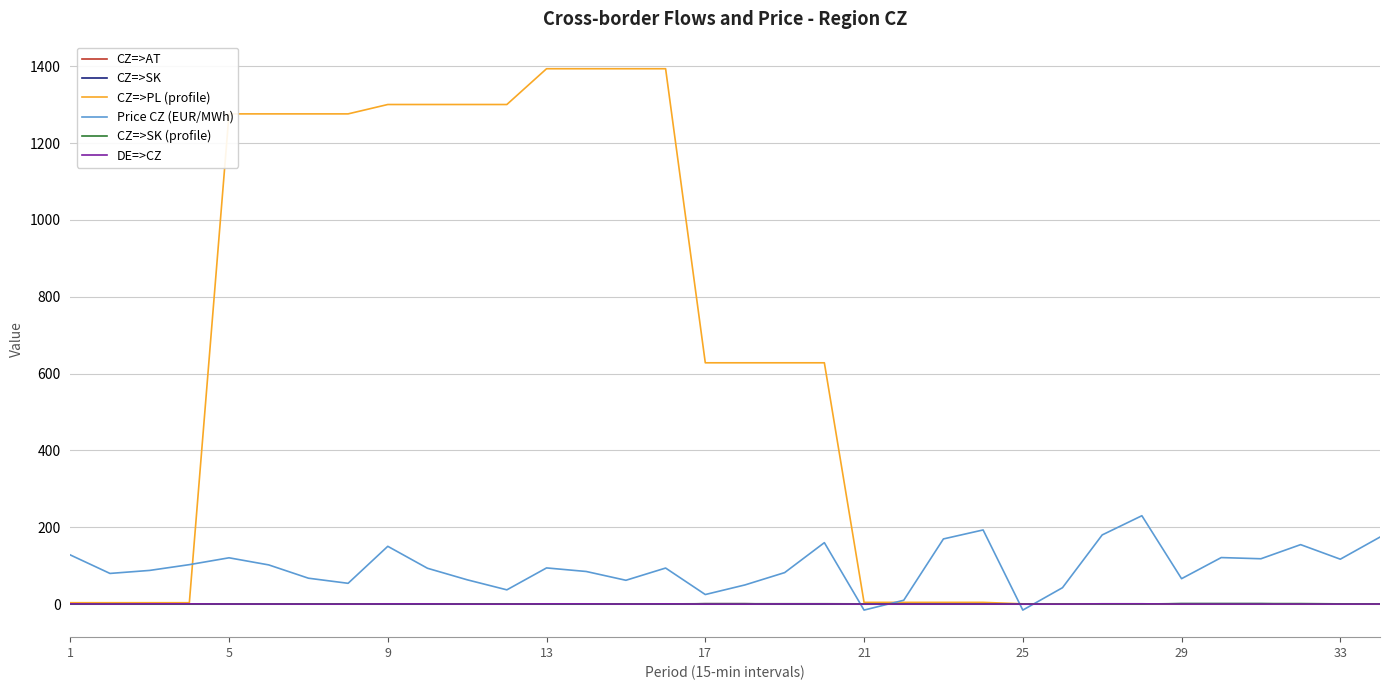

Which series has the largest range (max minus min)?

CZ=>PL (profile)